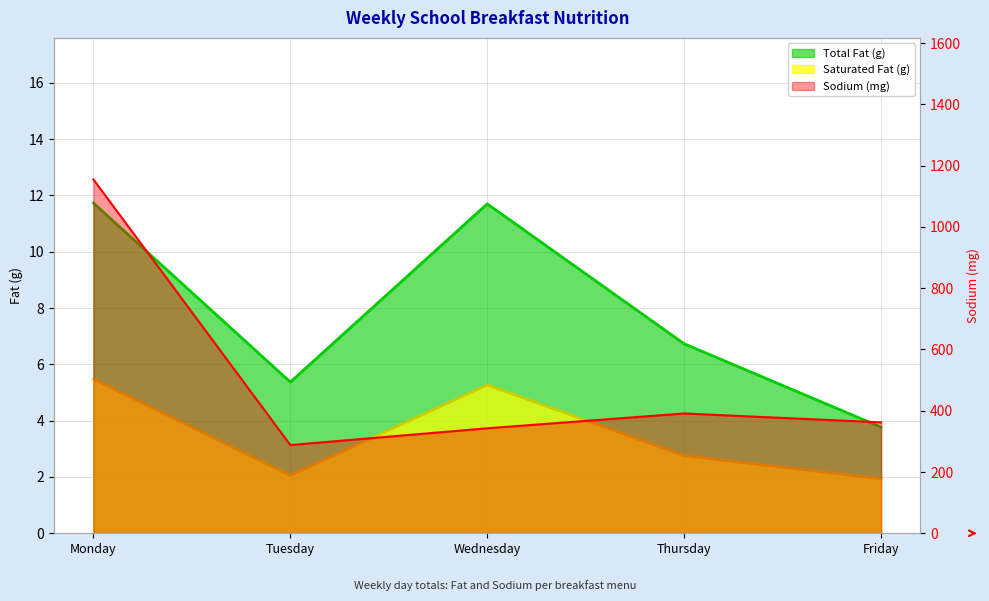

Is it true that Sodium (mg) equals 342.7 at Wednesday?

True